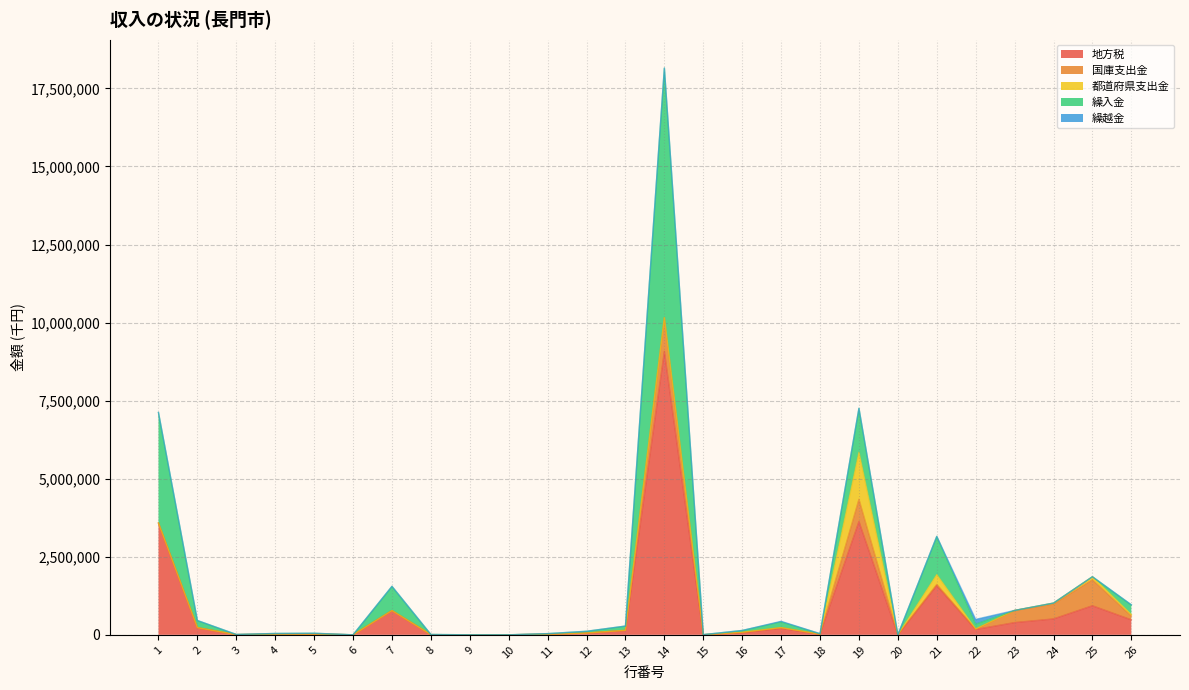

Which series has the largest total across all categories?

地方税